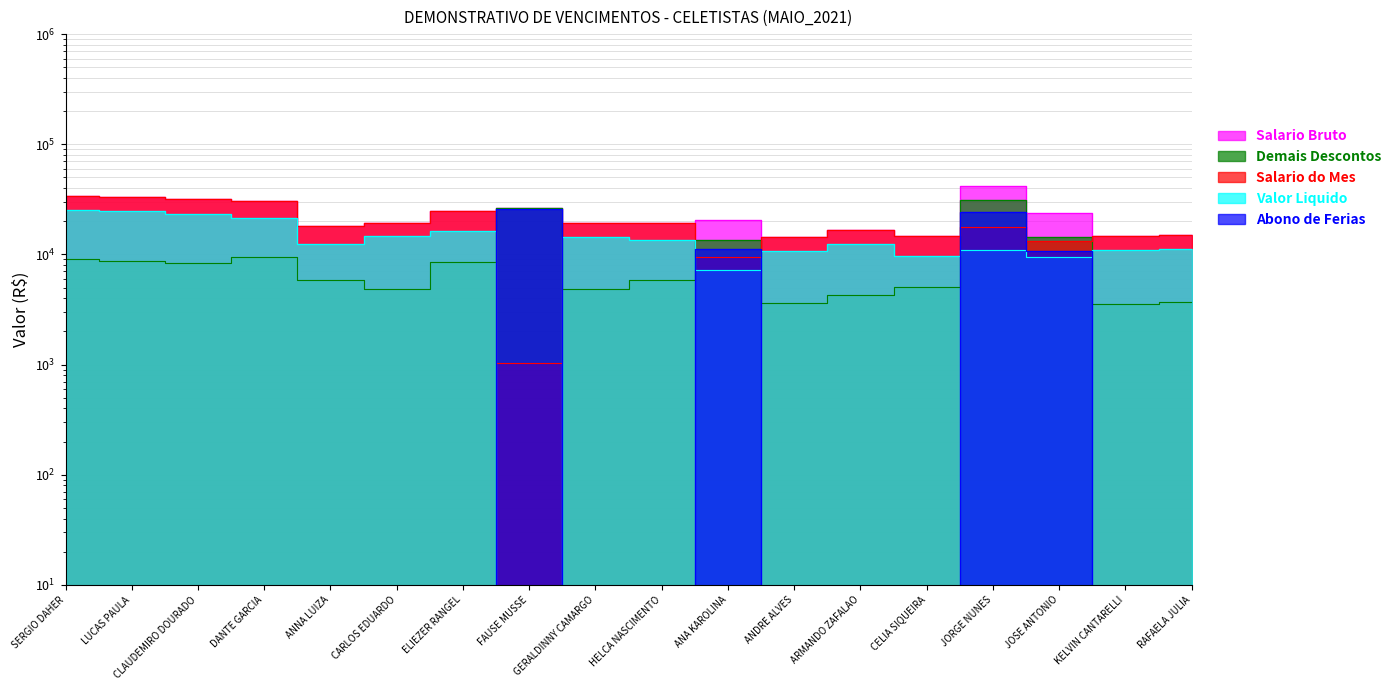

Is the value of Salario do Mes at RAFAELA JULIA greater than the value of Demais Descontos at SERGIO DAHER?

Yes